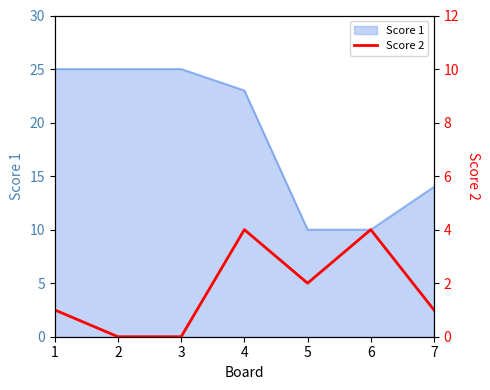

At which label is Score 1 closest to 17?

7